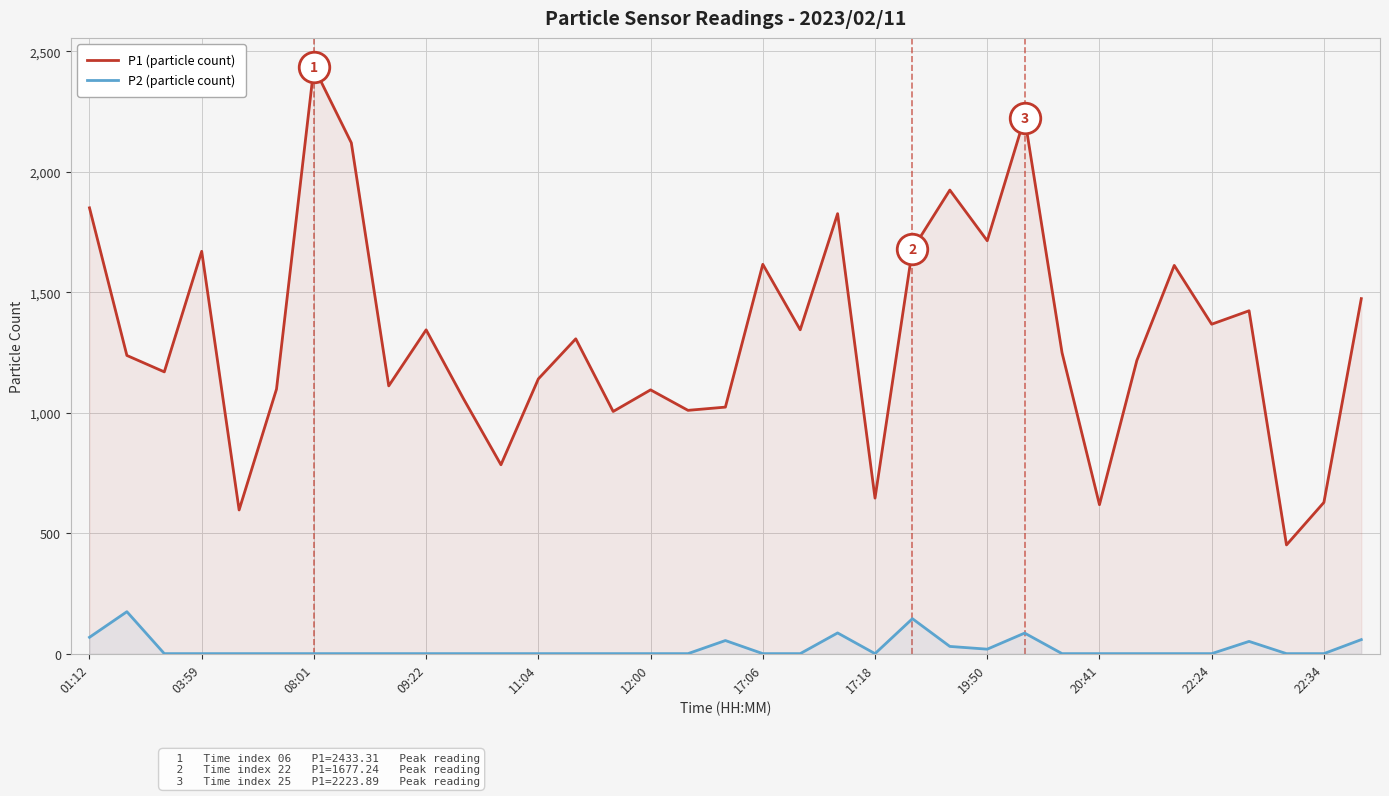

What is the value of the P2 (particle count) point at the 17th from the left?

0.6